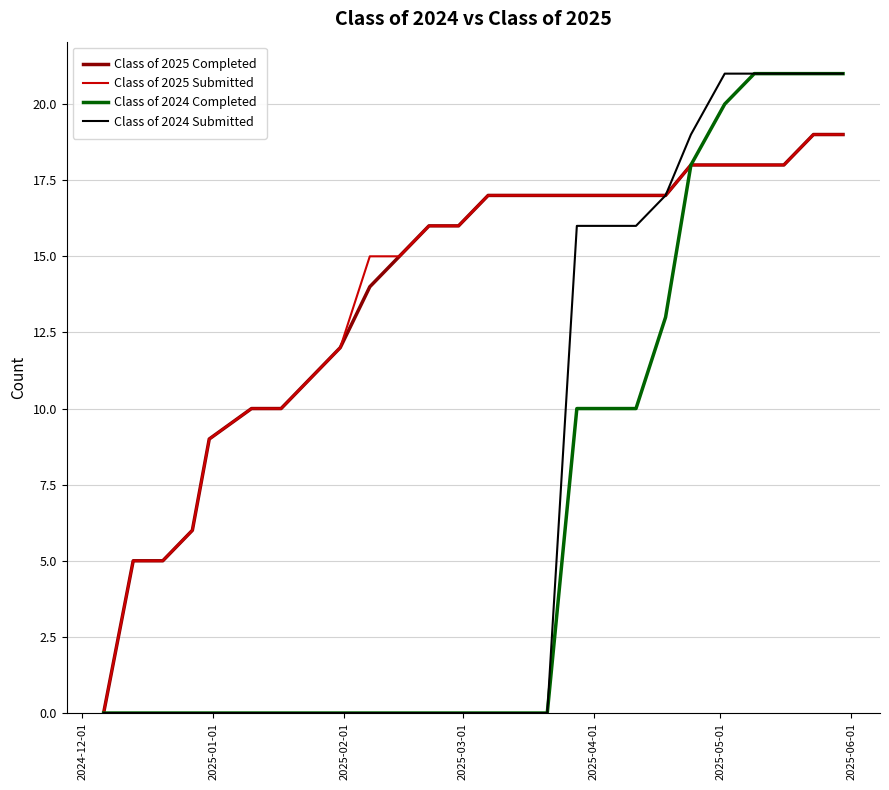

What is the greatest value displayed?

21